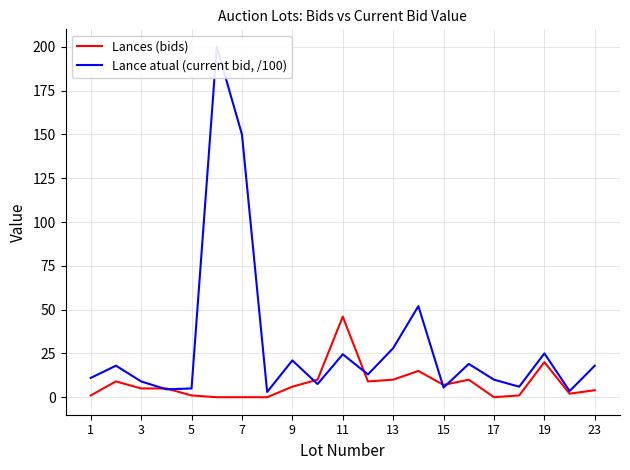

The Lances (bids) series shows 1 at 5. True or false?

True